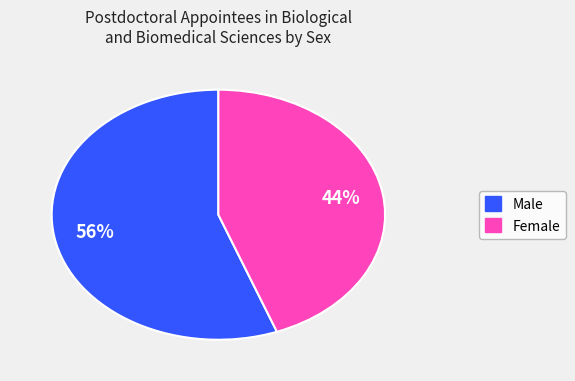

Is Male the majority of the pie?

Yes